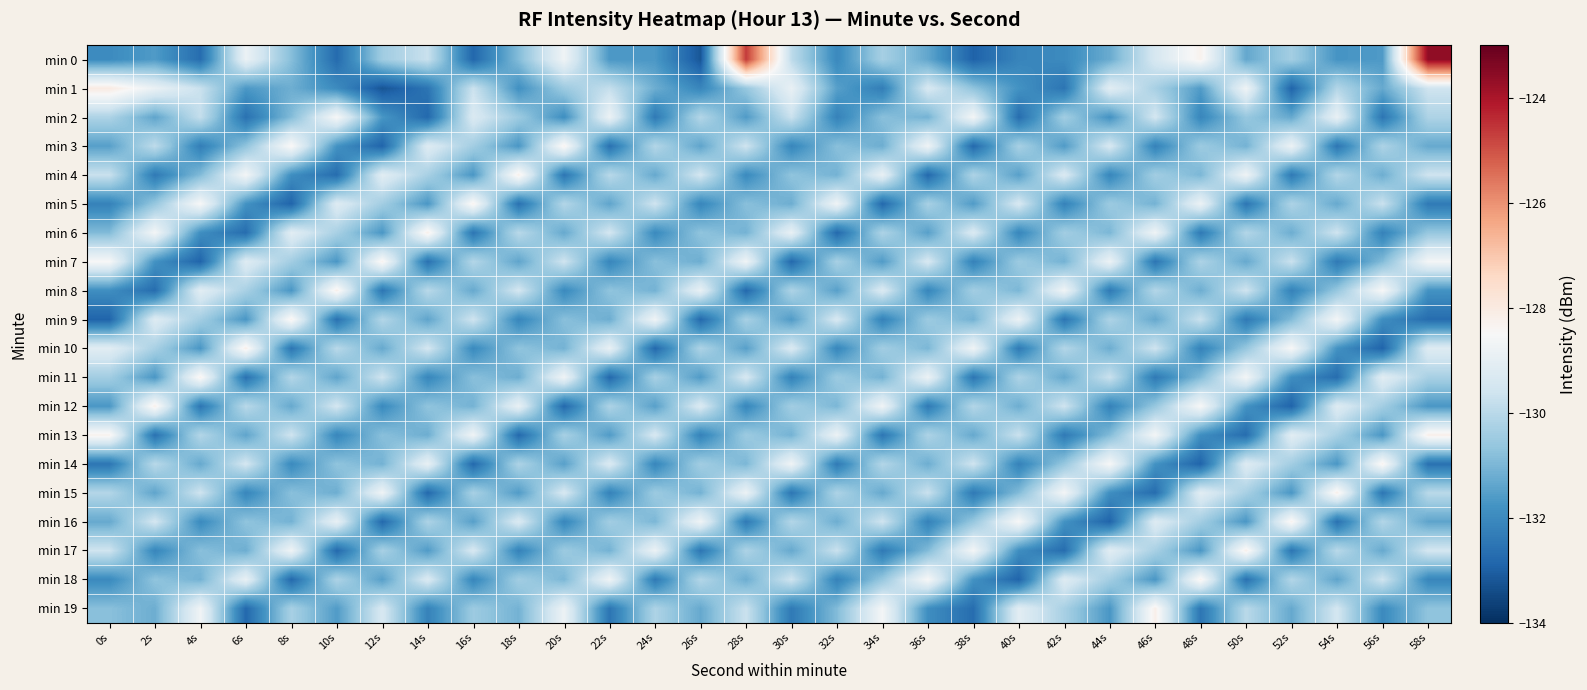

Which label corresponds to the smallest value in the chart?

12s